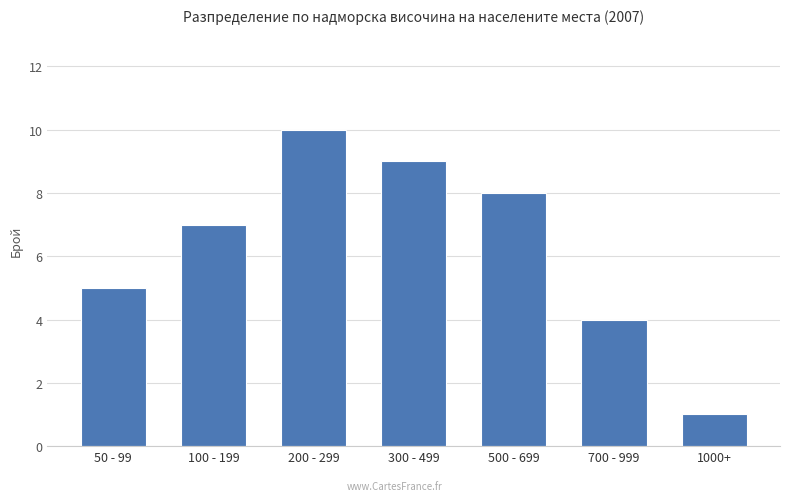

How many data points are less than 7?

3